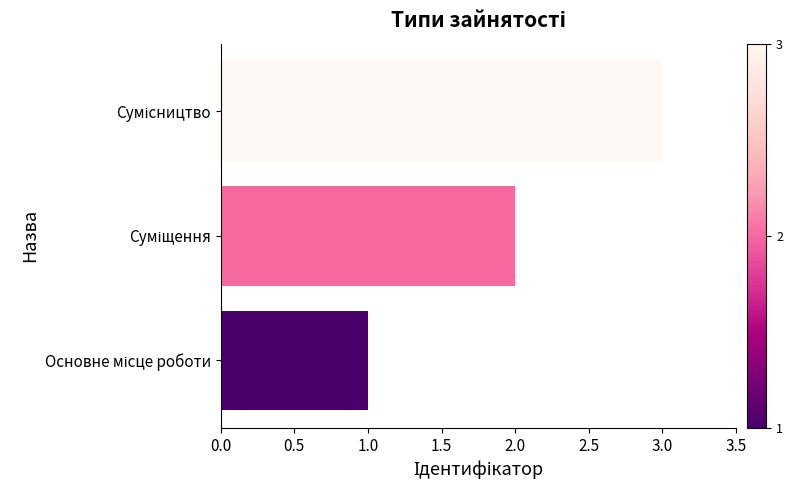

Does the chart contain stacked bars?

No